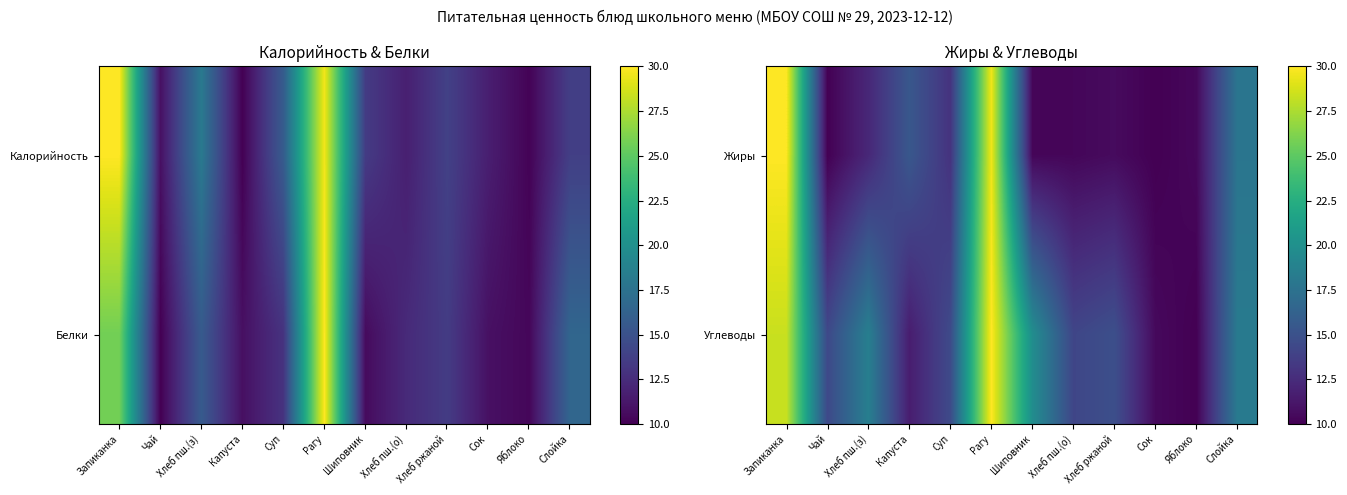

Reading left to right, list all the values displayed in this chart.

Жиры: Запиканка=30.0	Чай=10.0	Хлеб пш.(з)=12.2	Капуста=15.4	Суп=12.9	Рагу=29.6	Шиповник=10.3	Хлеб пш.(о)=10.3	Хлеб ржаной=10.6	Сок=10.0	Яблоко=10.4	Слойка=17.8
Углеводы: Запиканка=28.4	Чай=14.4	Хлеб пш.(з)=18.6	Капуста=11.6	Суп=14.5	Рагу=30.0	Шиповник=19.8	Хлеб пш.(о)=14.2	Хлеб ржаной=14.9	Сок=10.5	Яблоко=10.0	Слойка=18.2